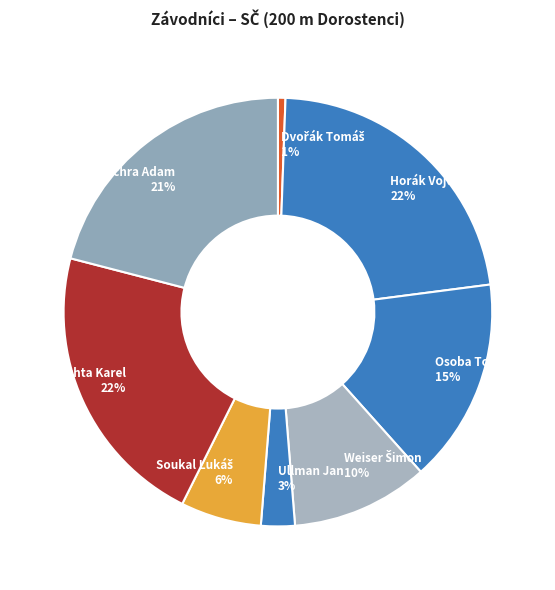

Which has a higher value, Sychra Adam or Ullman Jan?

Sychra Adam